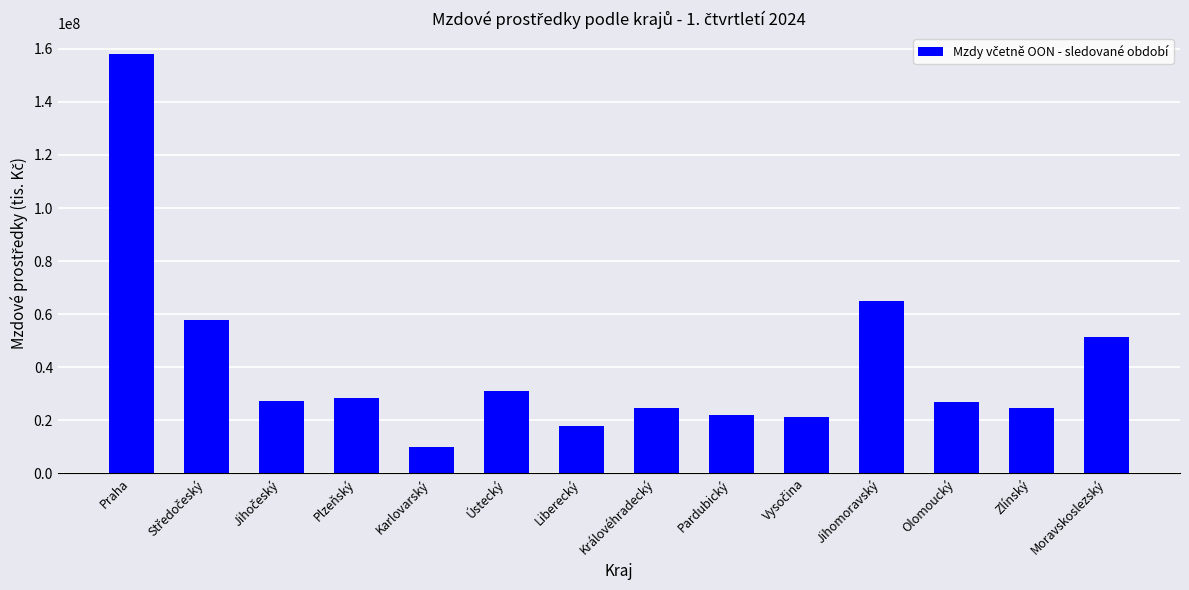

True or false: the data shows 39595751.5 at Královéhradecký.

False